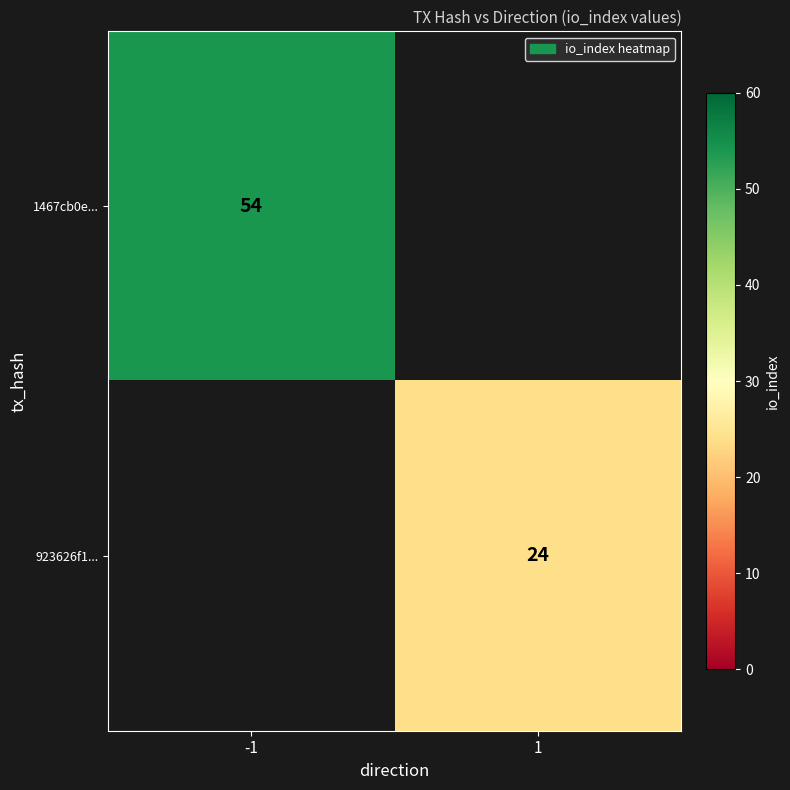

The 923626f1... series shows 24 at 1. True or false?

True